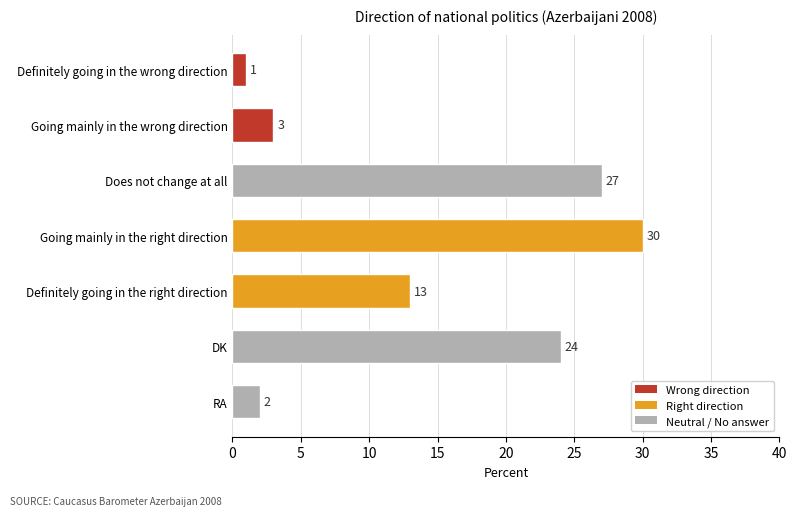

Are the bars grouped side by side (vs. stacked)?

No